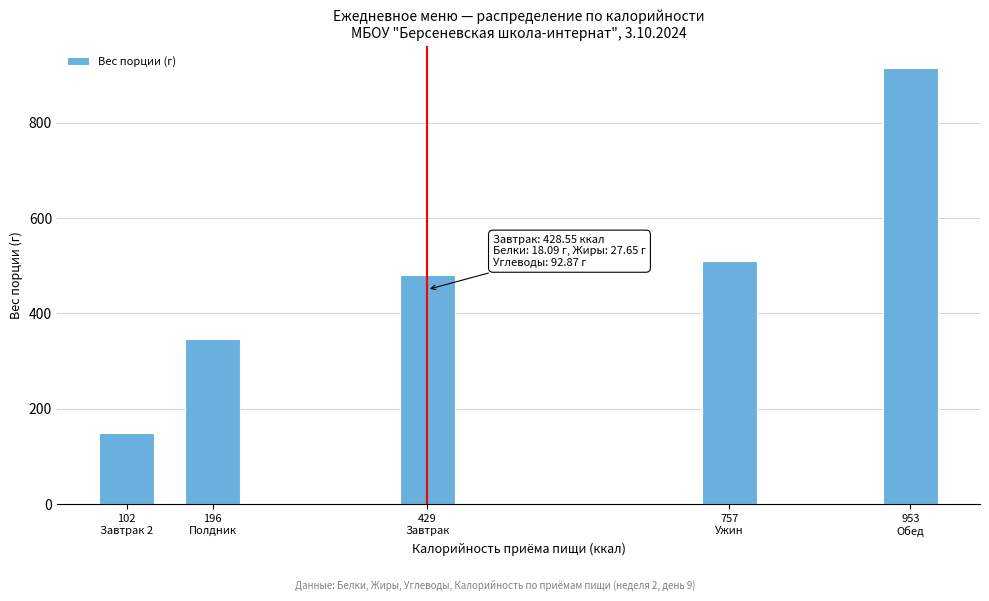

Reading left to right, what are all the values shown in this chart?

150	347	480	510	915